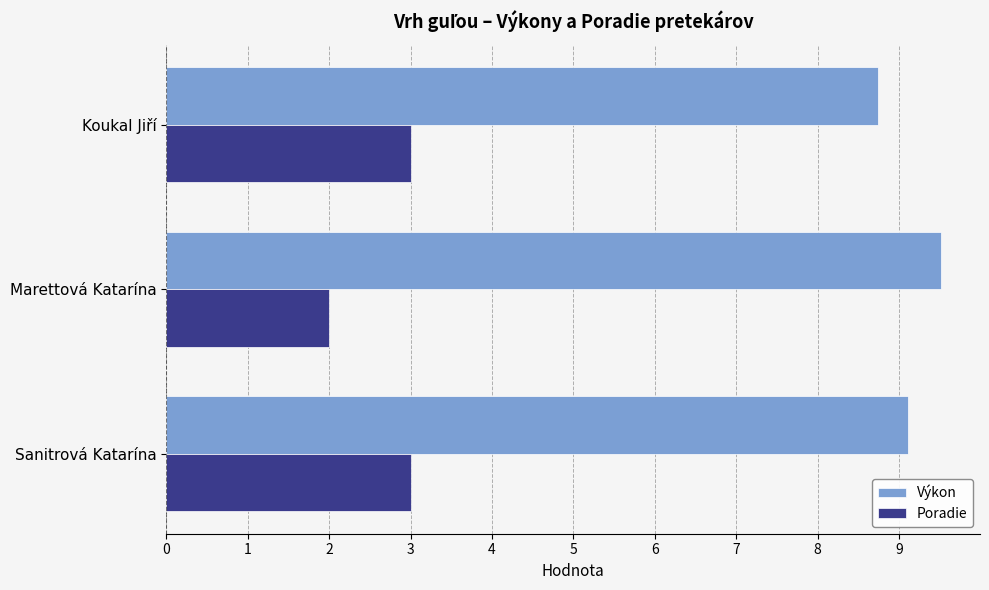

How many values in the Poradie series are below 3?

1